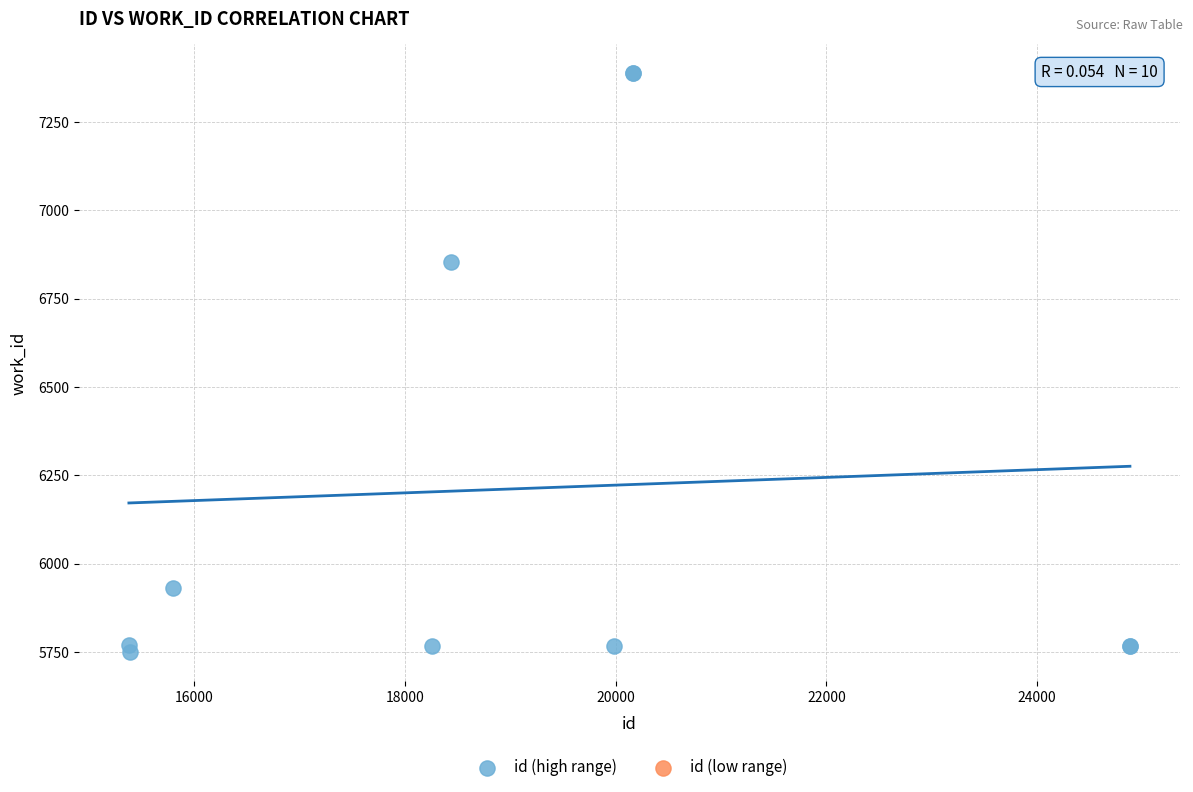

What Y value in the scatter plot is closest to 6568?

6855